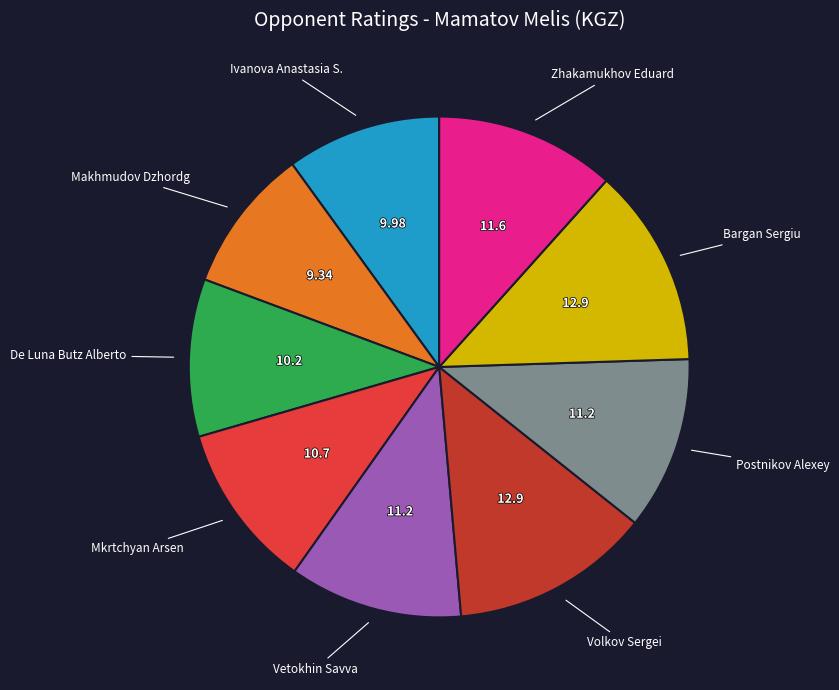

Is there any slice that represents more than half of the pie?

No